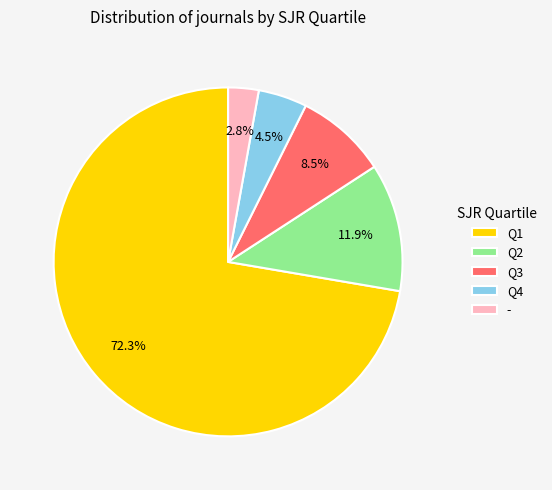

Count the number of slices in the pie.

5